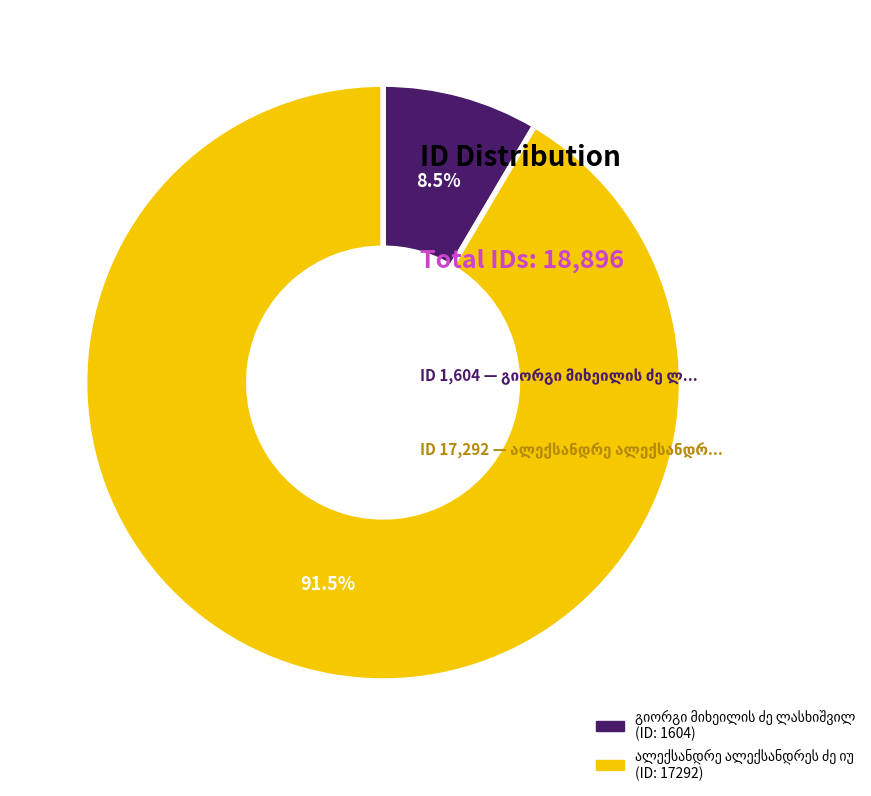

Is there a majority slice in this chart?

Yes